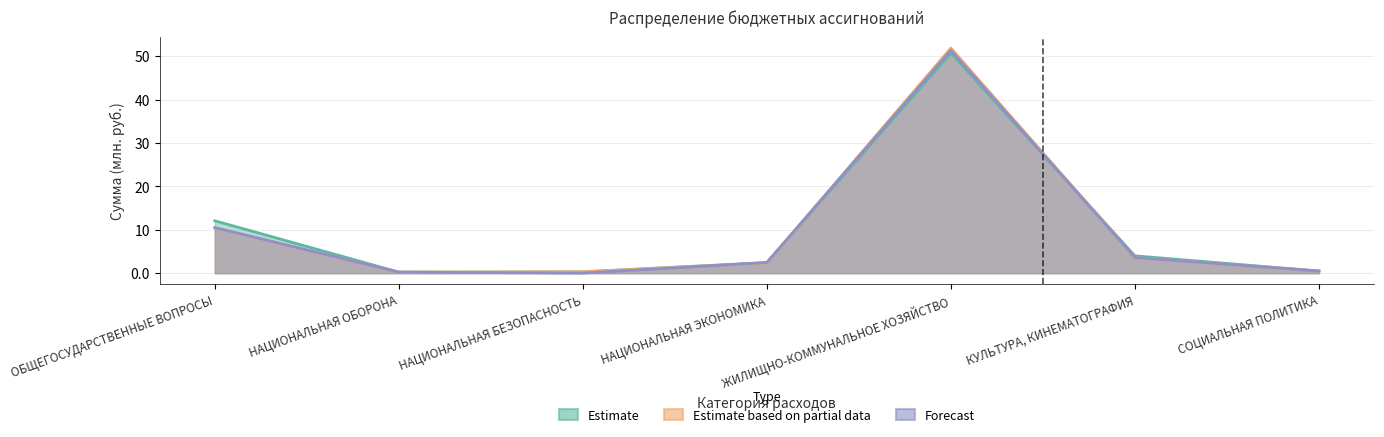

Reading right to left, what are all the values shown in this chart?

2020: 0.5	4.0	50.7	2.4	0.3	0.2	12.1
2021: 0.5	3.6	51.9	2.4	0.3	0.2	10.5
2022: 0.5	3.6	51.4	2.4	0.0	0.2	10.5